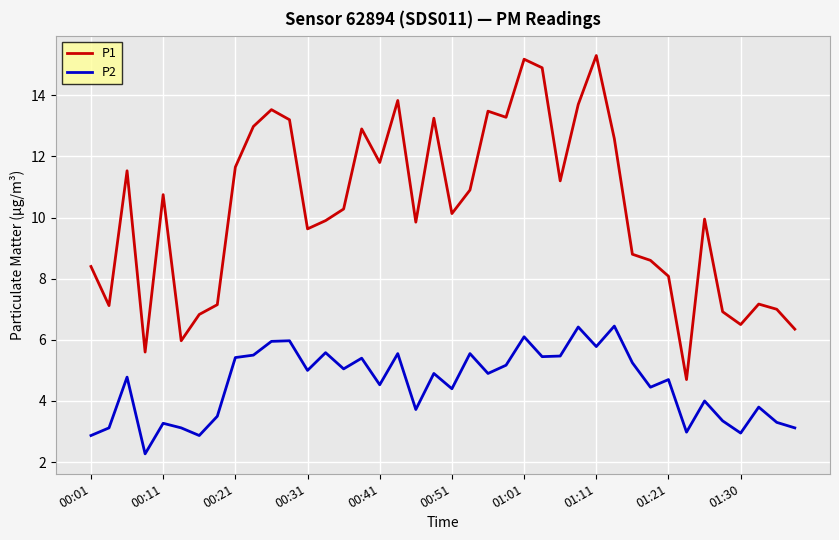

Rank the series by their maximum value, from lowest to highest.

P2, P1